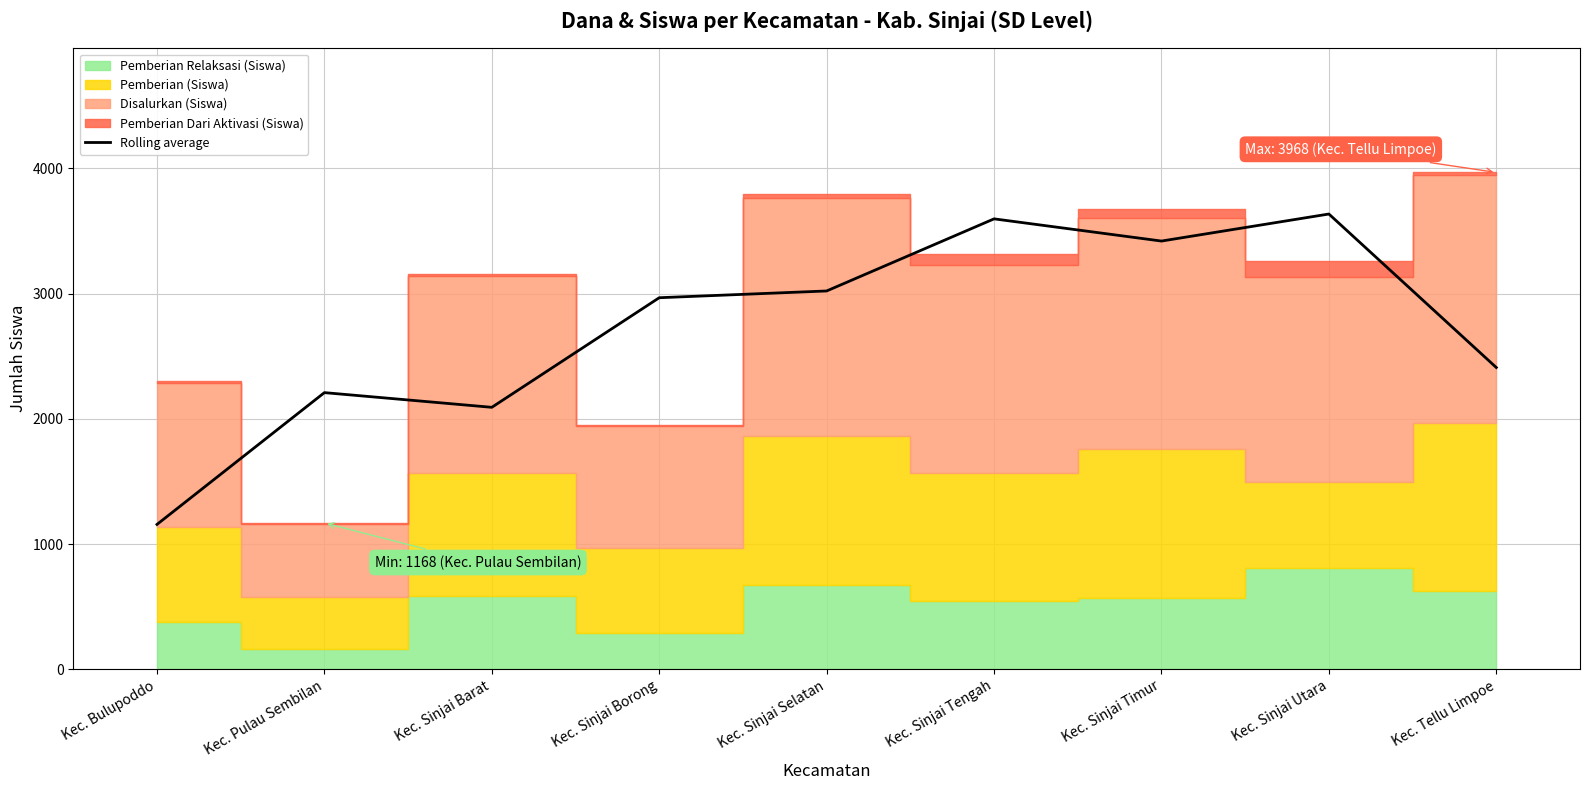

At which label does Rolling average reach its minimum?

Kec. Bulupoddo